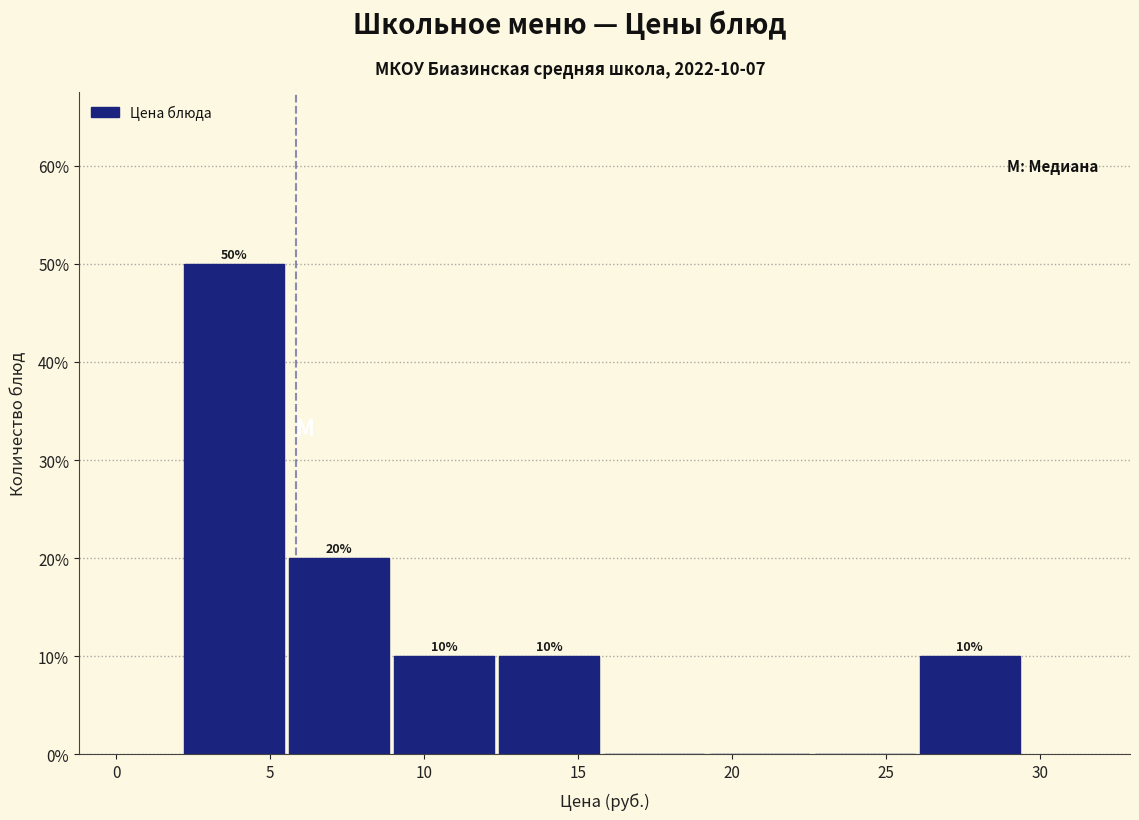

Which range on the x-axis has the tallest bar?

2.0 to 5.5